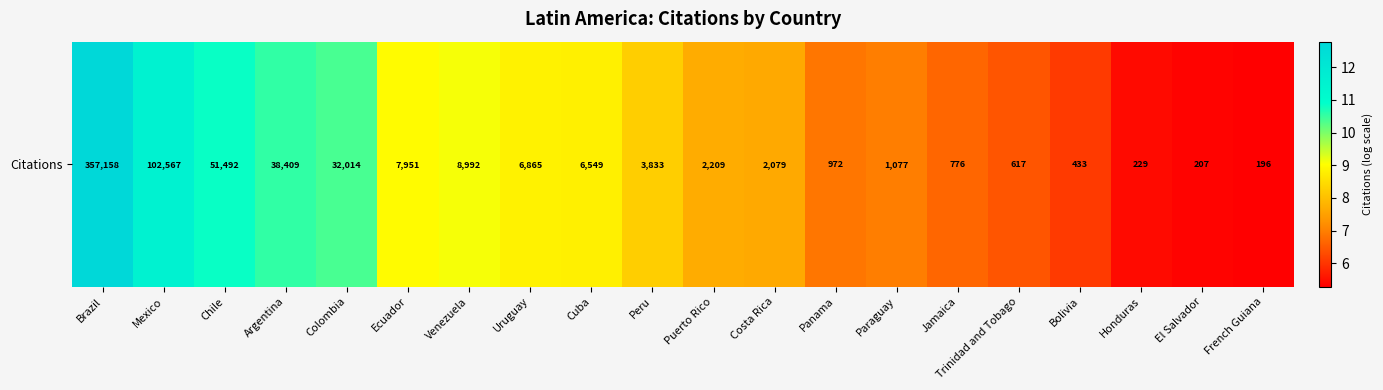

Read the value at Colombia.

10.4